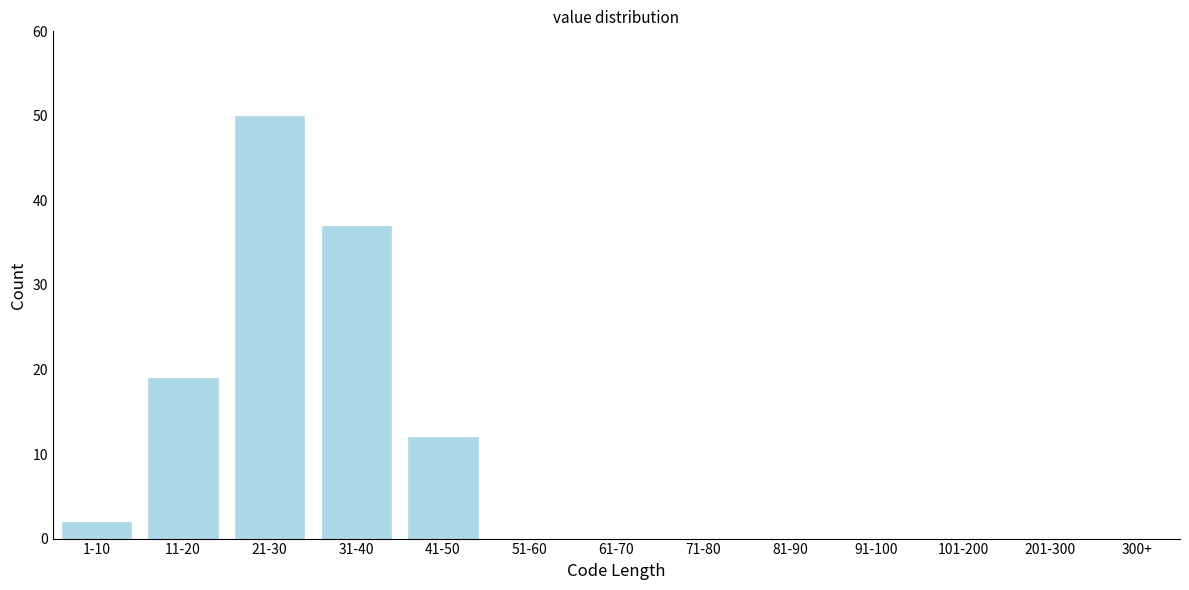

Reading right to left, list all the values displayed in this chart.

12	37	50	19	2